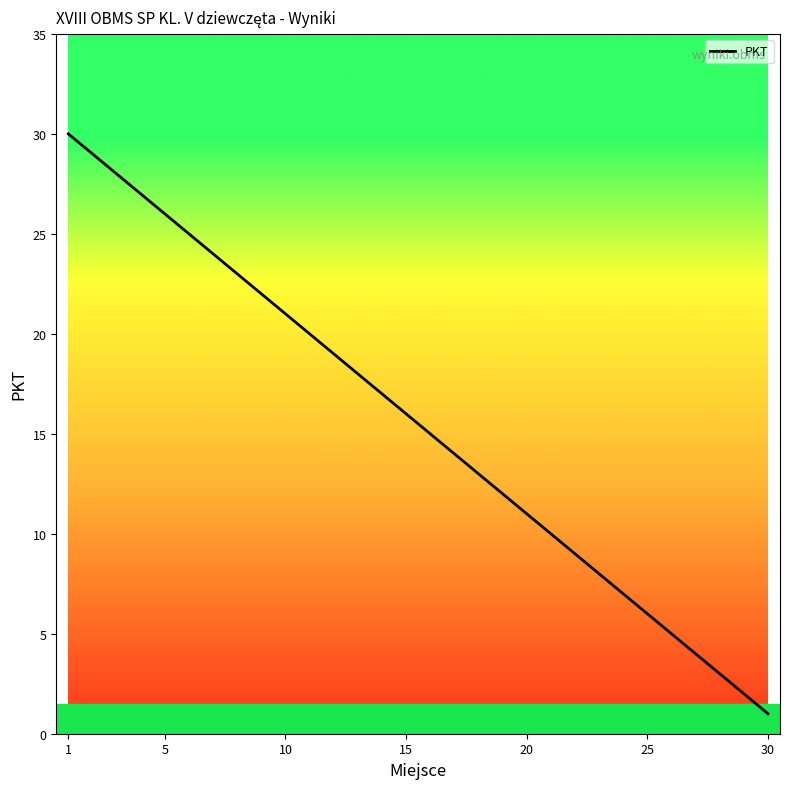

What is the maximum value shown in the chart?

30